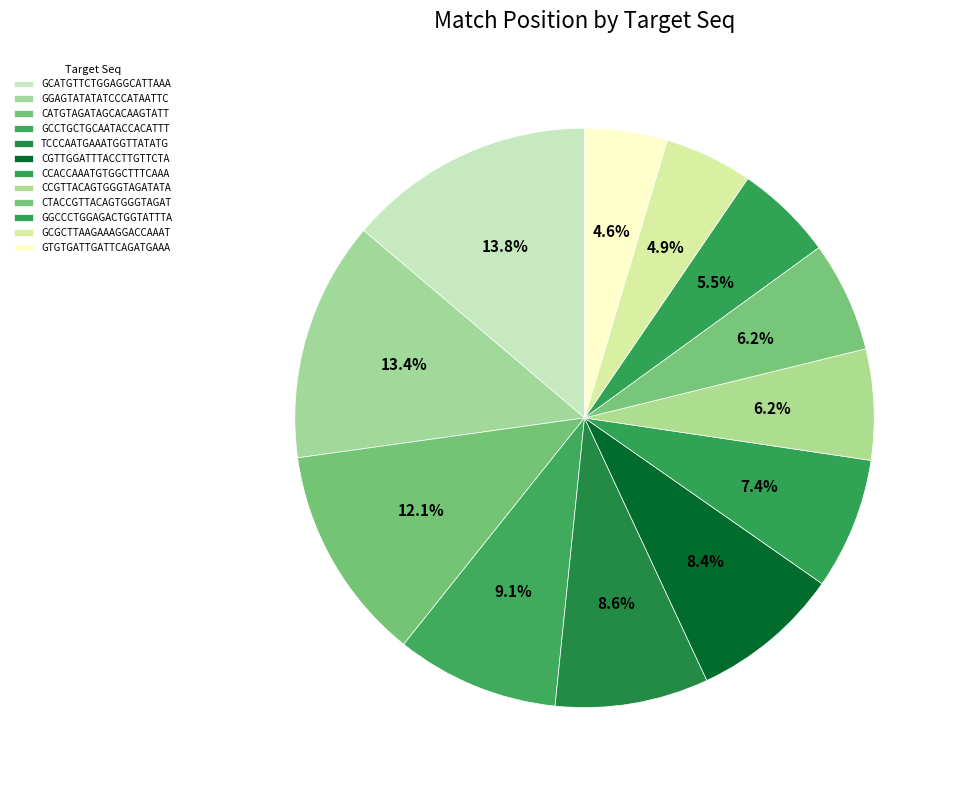

Count the number of slices in the pie.

12